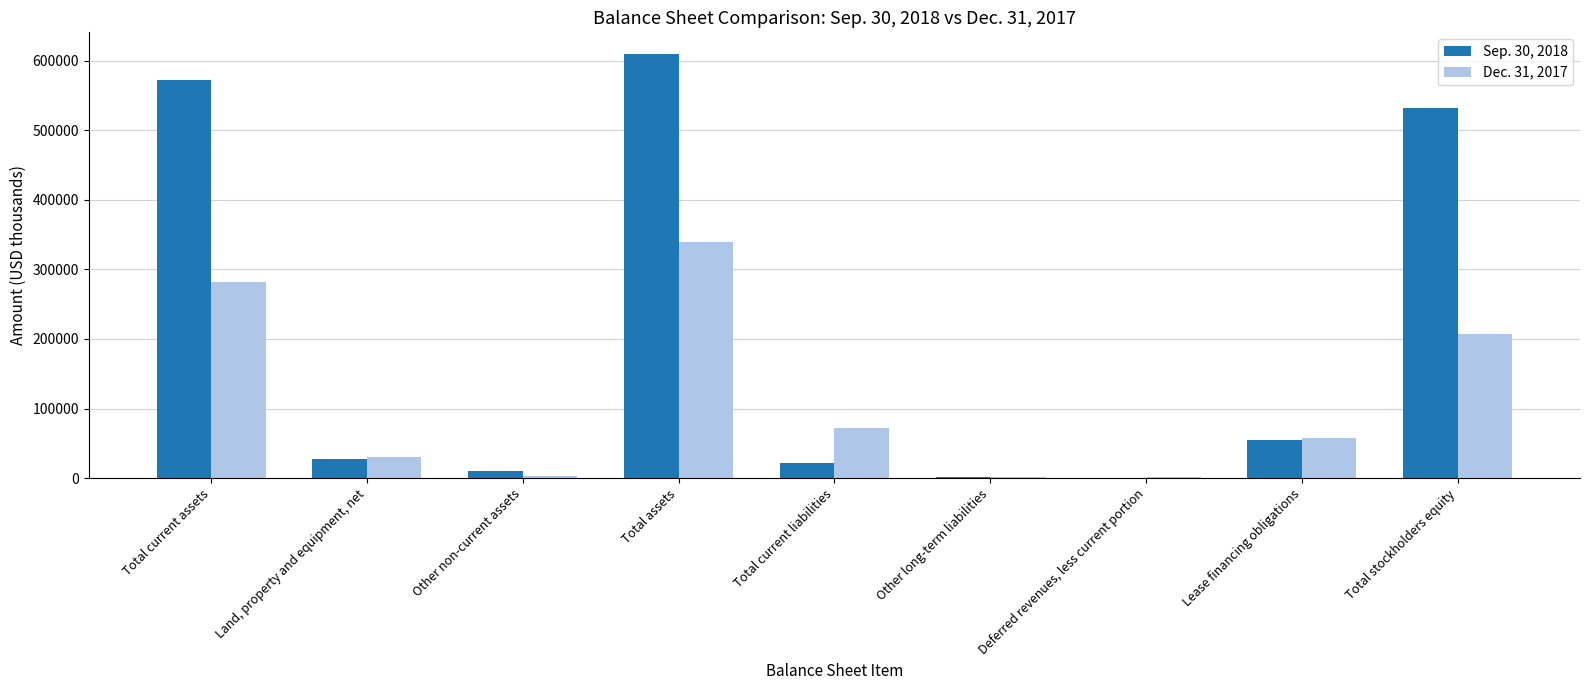

What is the greatest value displayed?

610034